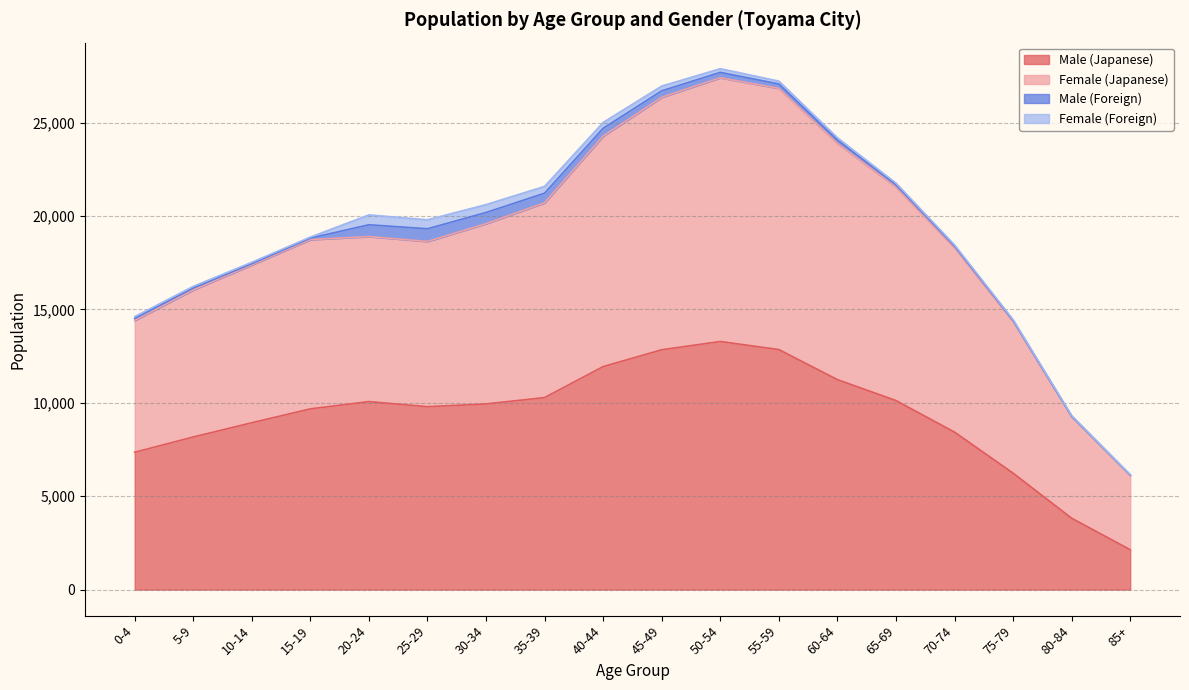

How many interior local valleys does the Male (Japanese) series have?

1